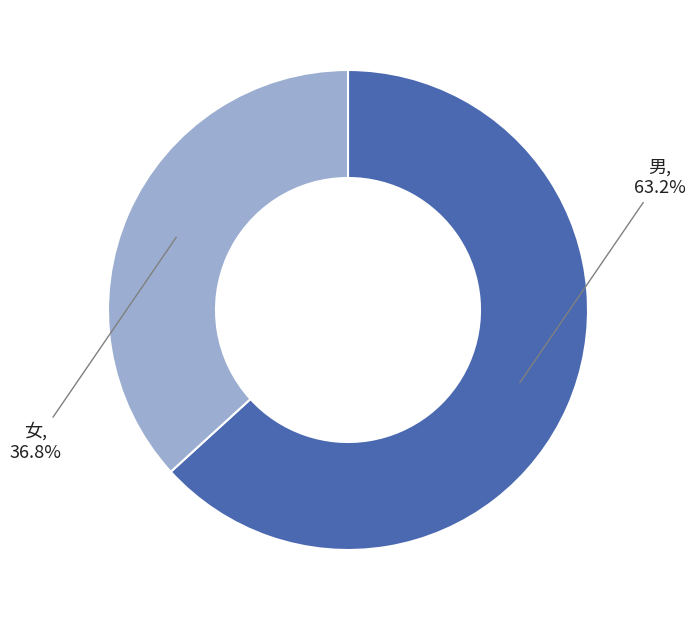

Is there any slice that represents more than half of the pie?

Yes